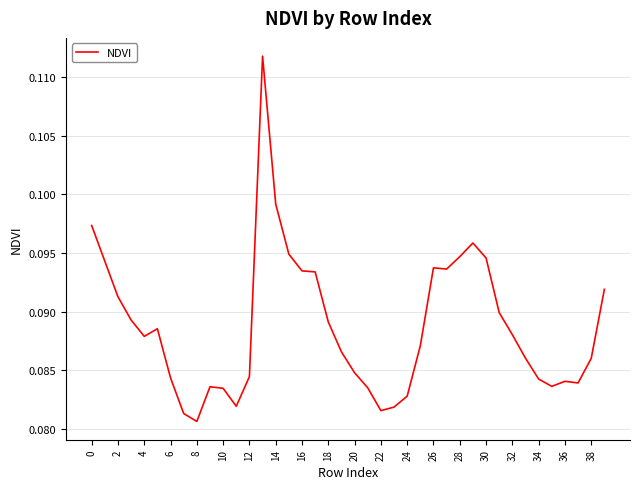

Does the chart display data point markers on the line(s)?

No